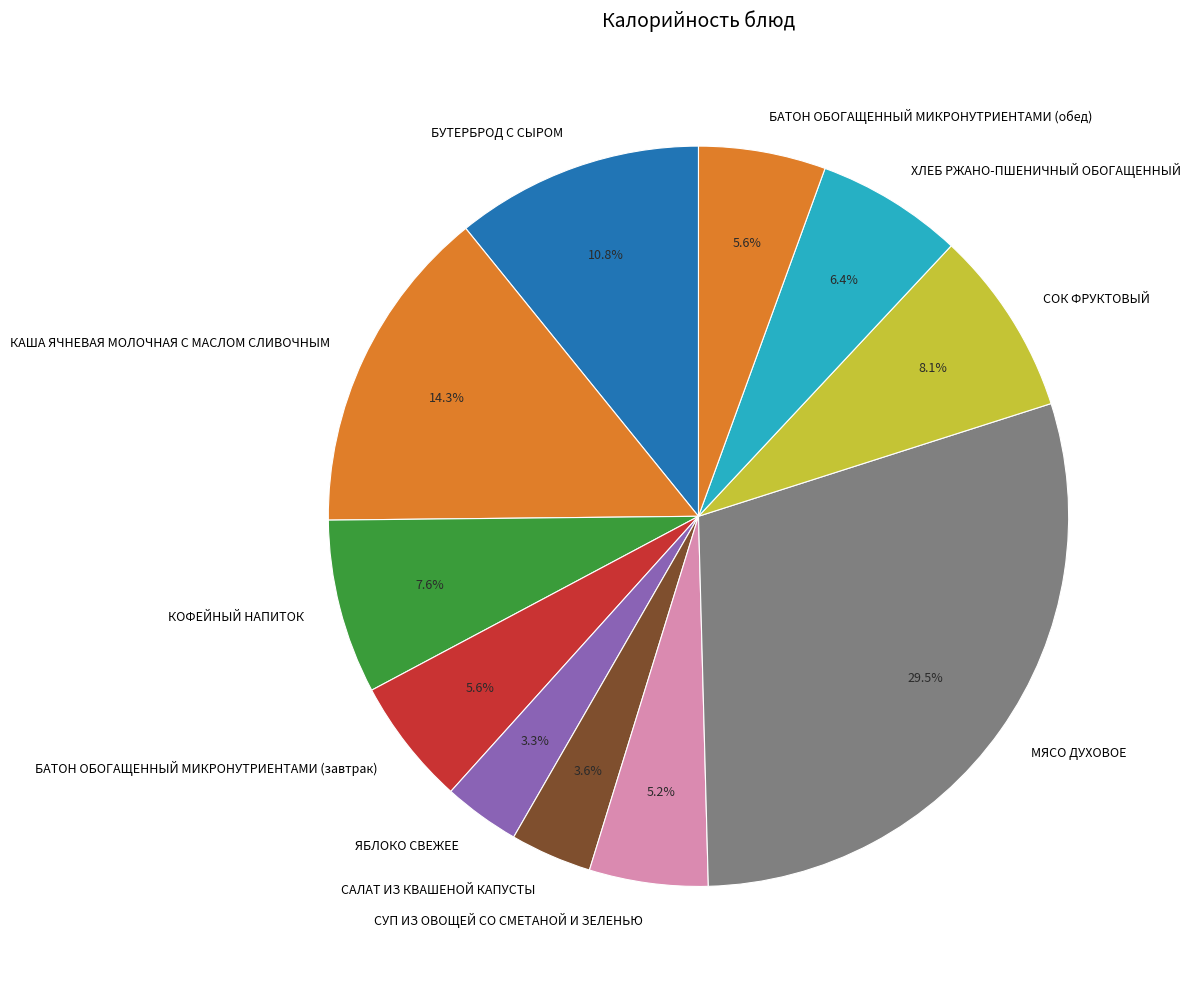

To the nearest percent, what is the average slice percentage?

9%